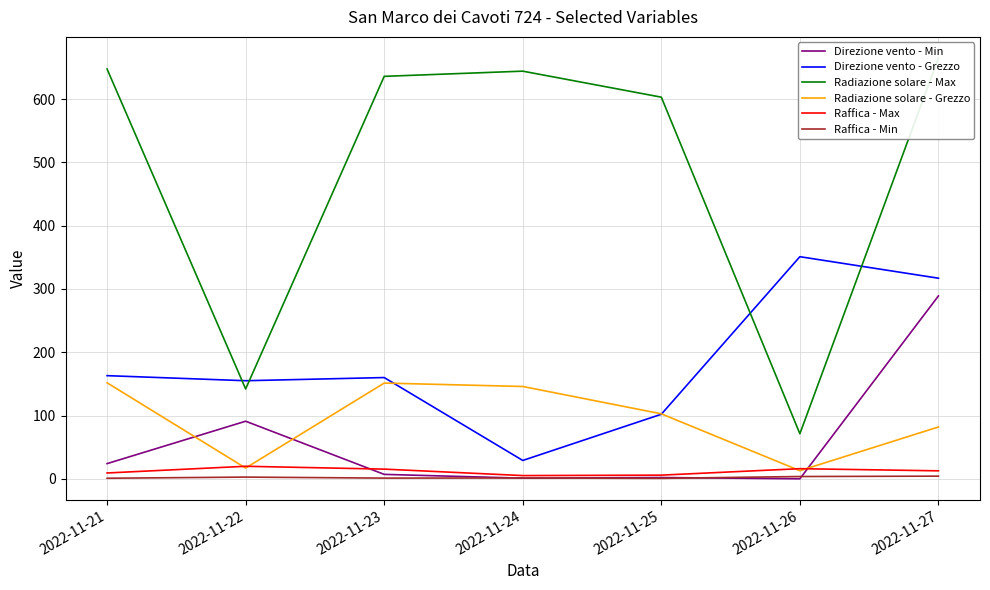

How many lines are shown in the chart?

6